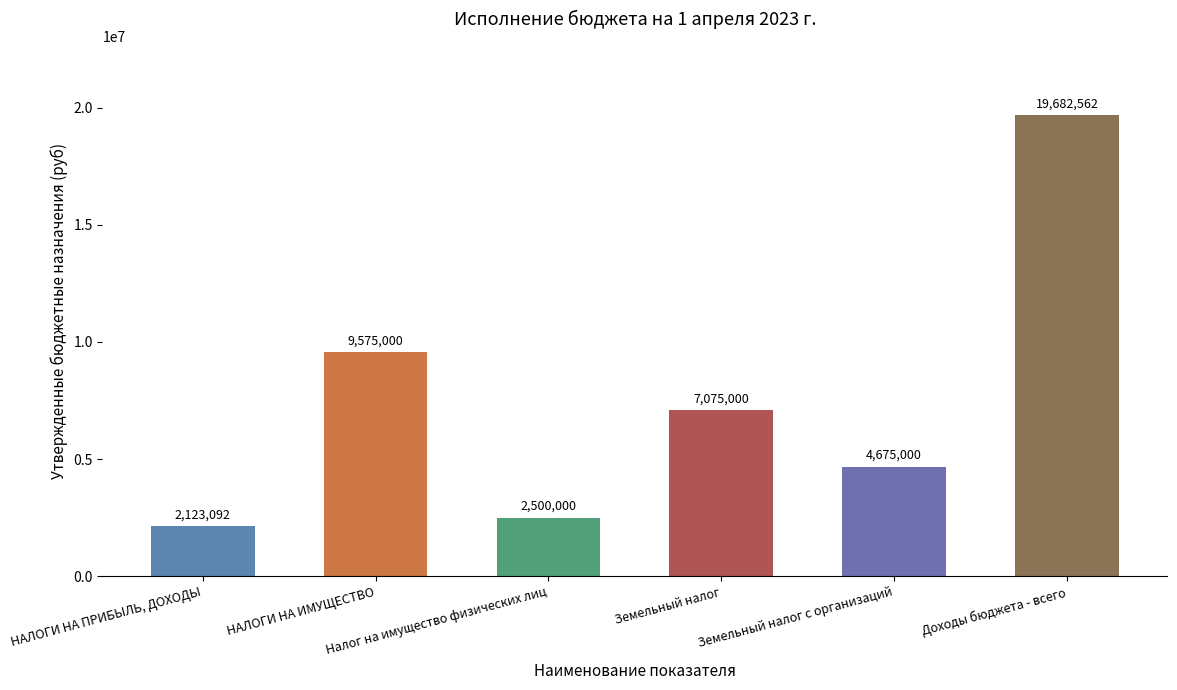

What is the change in value from Земельный налог с организаций to Доходы бюджета - всего?

+15007561.8